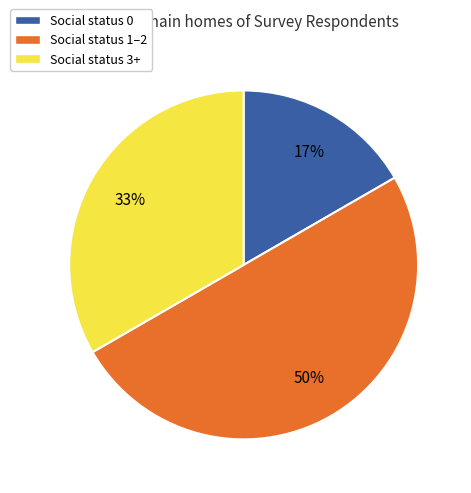

To the nearest percent, what is the difference between the largest and smallest slice percentages?

33%